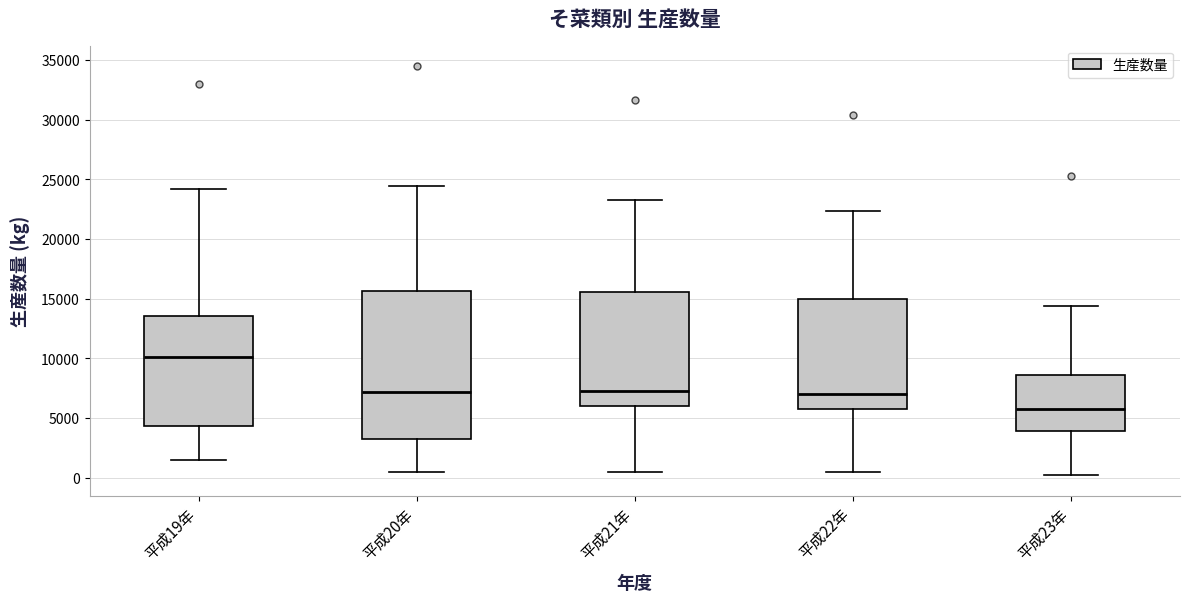

Reading left to right, read every box against the y-axis: the position of its median line, the range the box covers, and the ends of its whiskers. The values are not printed on the chart, so give them approximately, as read against the axis.

平成19年: median 10000, box 4500 to 13500, whiskers 1500 to 24000
平成20年: median 7000, box 3000 to 15500, whiskers 500 to 24500
平成21年: median 7500, box 6000 to 15500, whiskers 500 to 23500
平成22年: median 7000, box 5500 to 15000, whiskers 500 to 22500
平成23年: median 6000, box 4000 to 8500, whiskers 0 to 14500